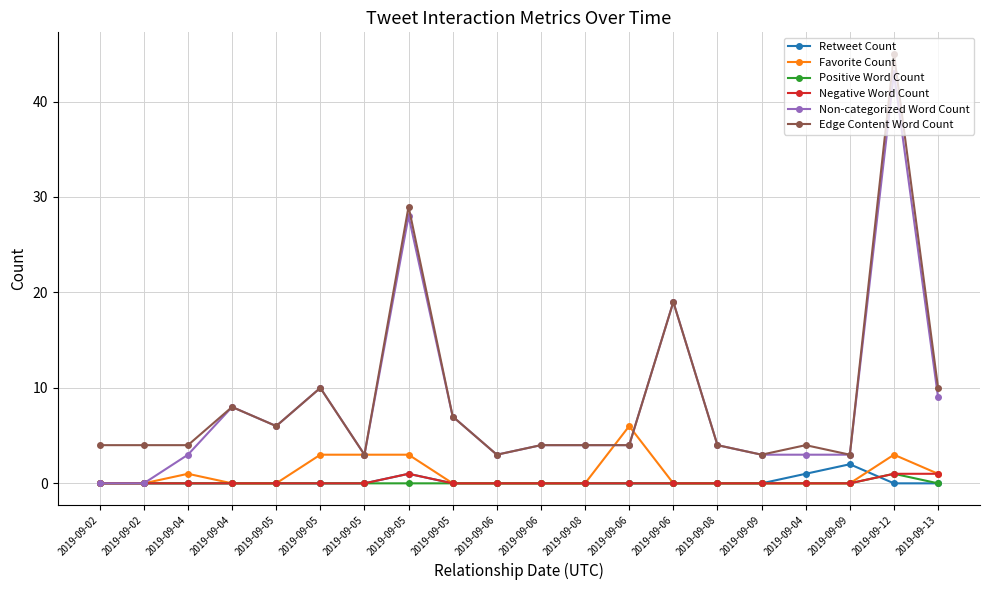

Which has a higher value, 2019-09-04 or 2019-09-09?

2019-09-09